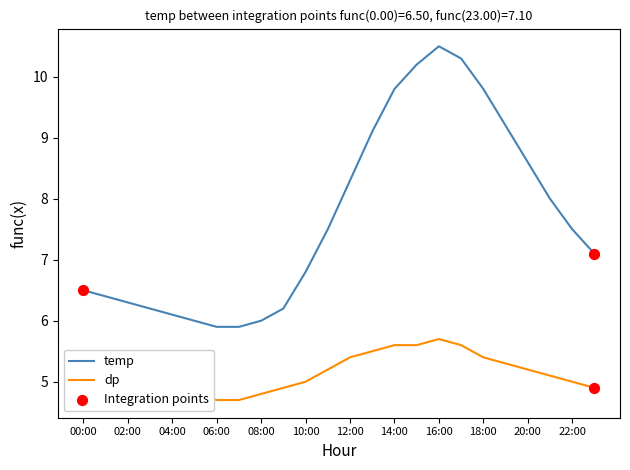

Which series has the largest total across all categories?

temp